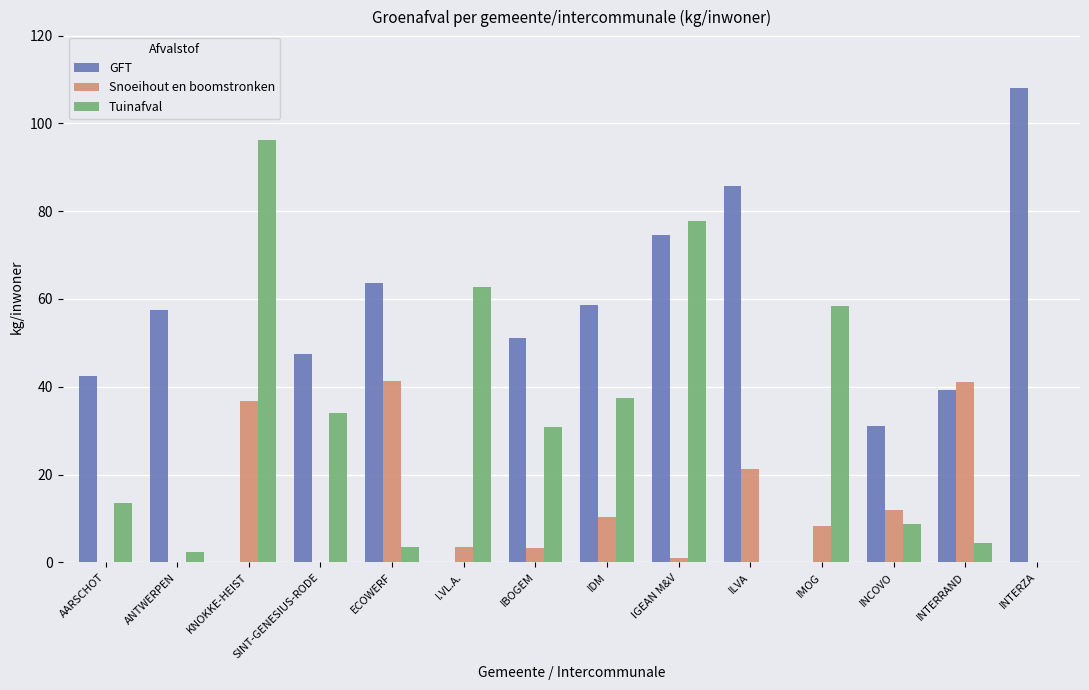

Which series changed the most between ANTWERPEN and INCOVO?

GFT